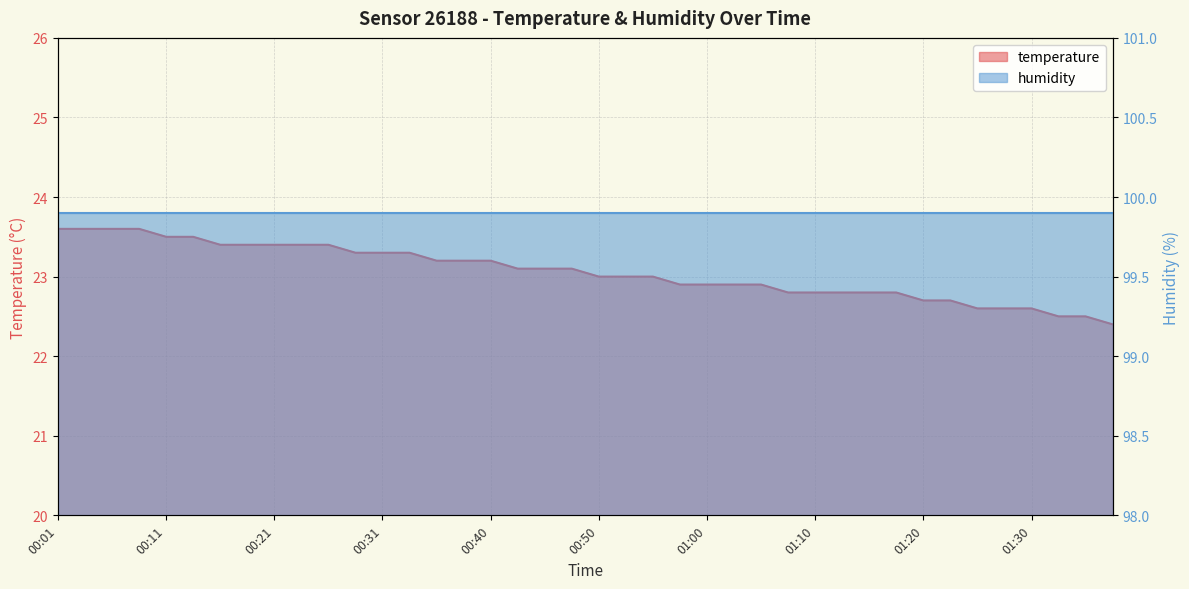

What is the minimum value shown in the chart?

22.4